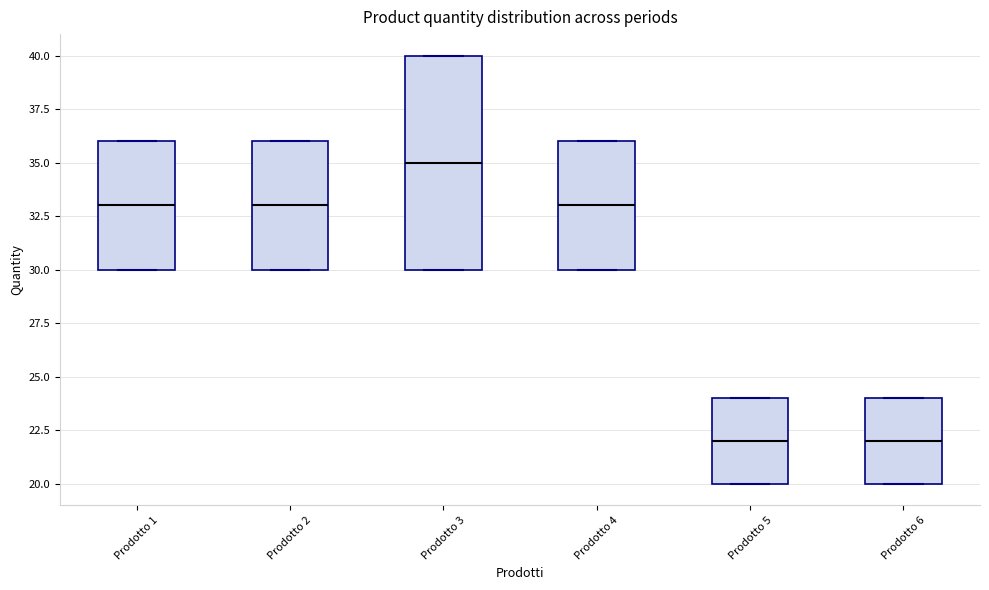

Where is the lower edge of the box for Prodotto 3 on the y-axis? The values are not printed on the chart, so give them approximately, as read against the axis.

30